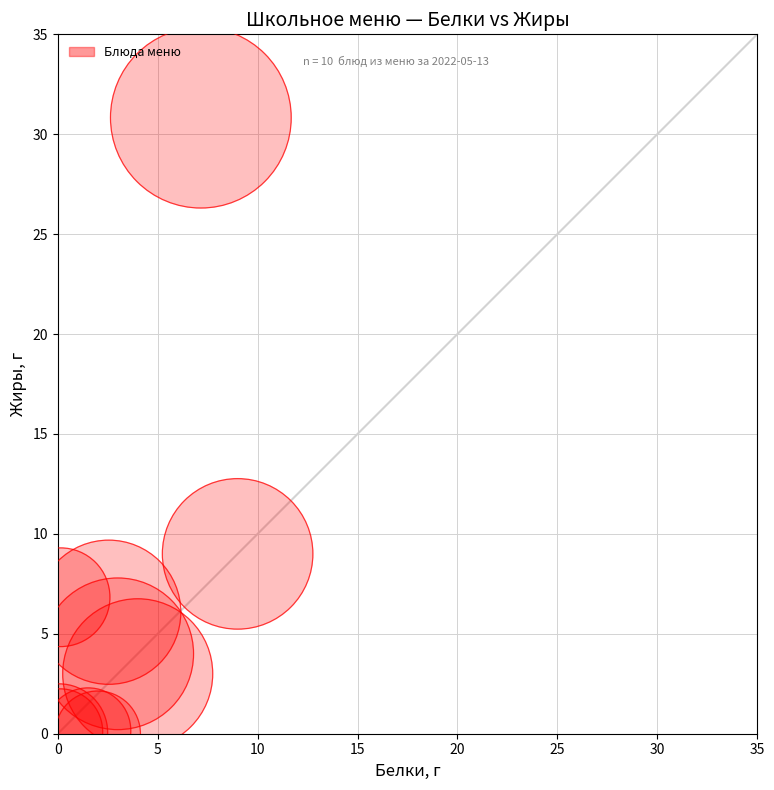

What Y value in the scatter plot is closest to 15?

9.0